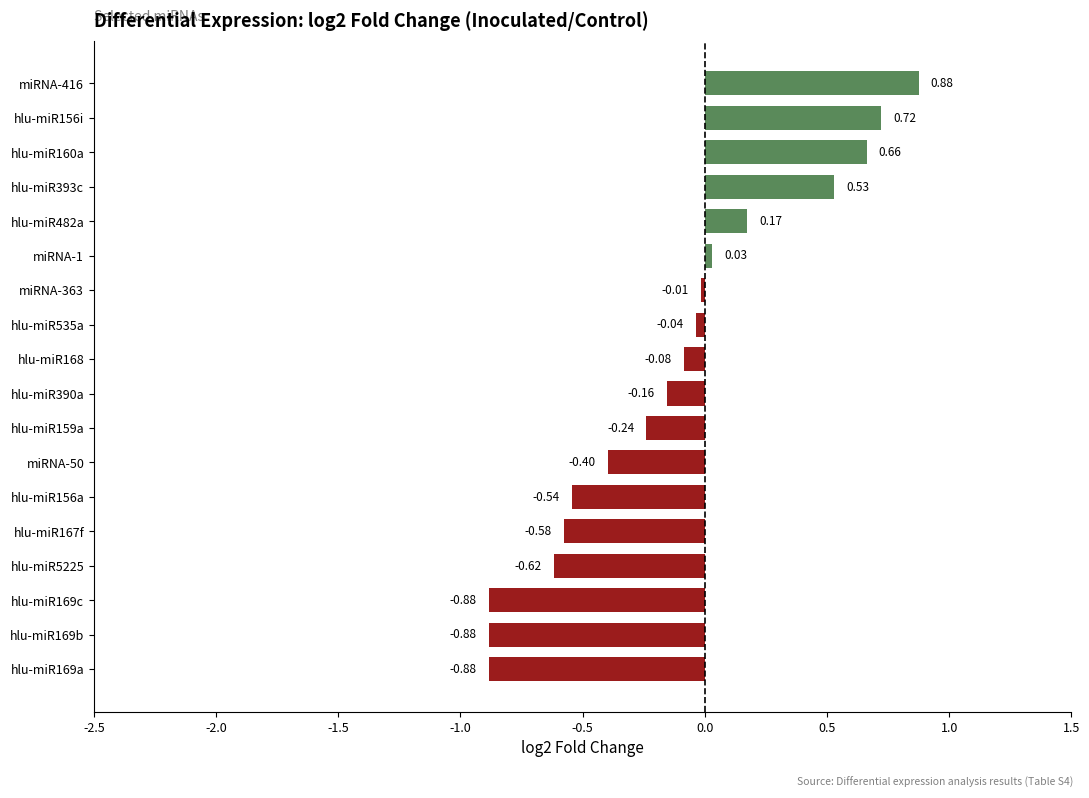

What is the change in value from miRNA-50 to miRNA-363?

+0.4